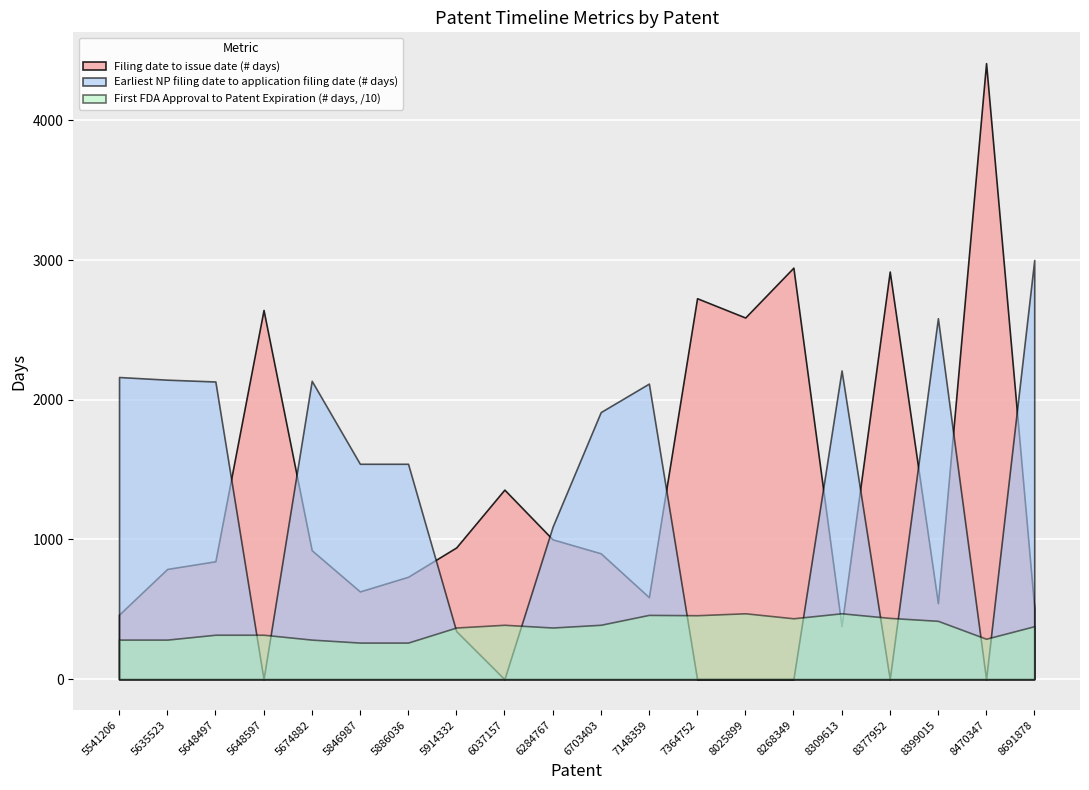

What is the difference between the second highest and second lowest values in the Filing date to issue date (# days) series?

2484.0